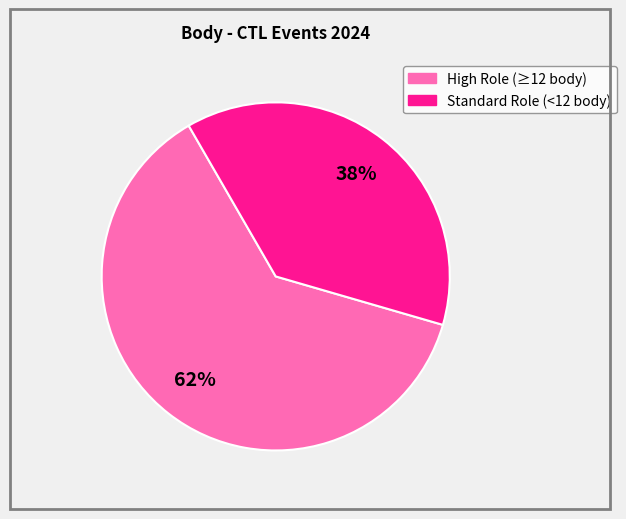

Is there a majority slice in this chart?

Yes